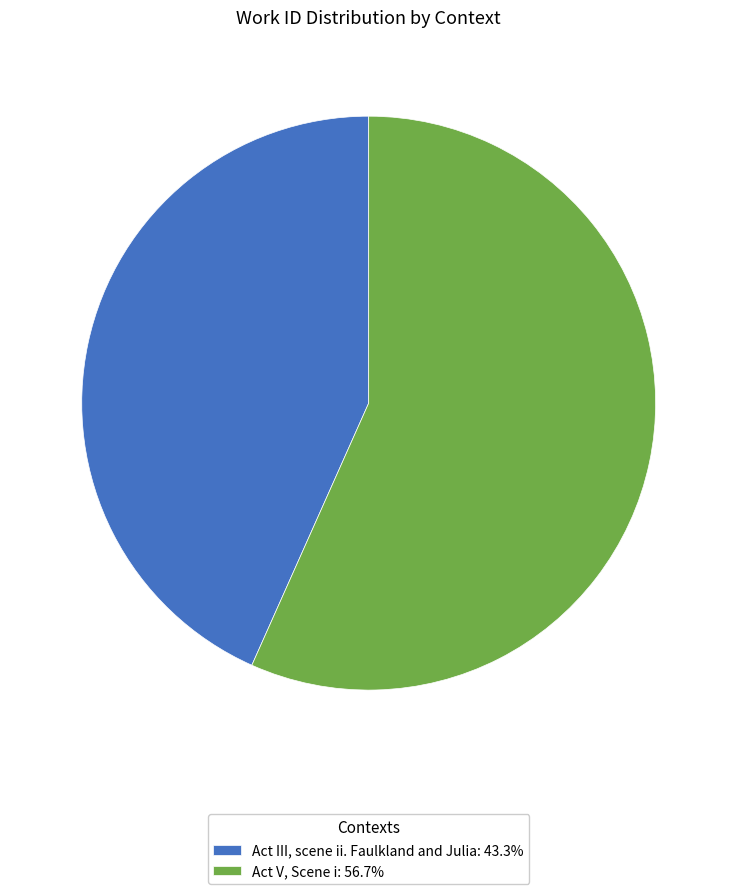

What is the largest slice in the pie chart?

Act V, Scene i